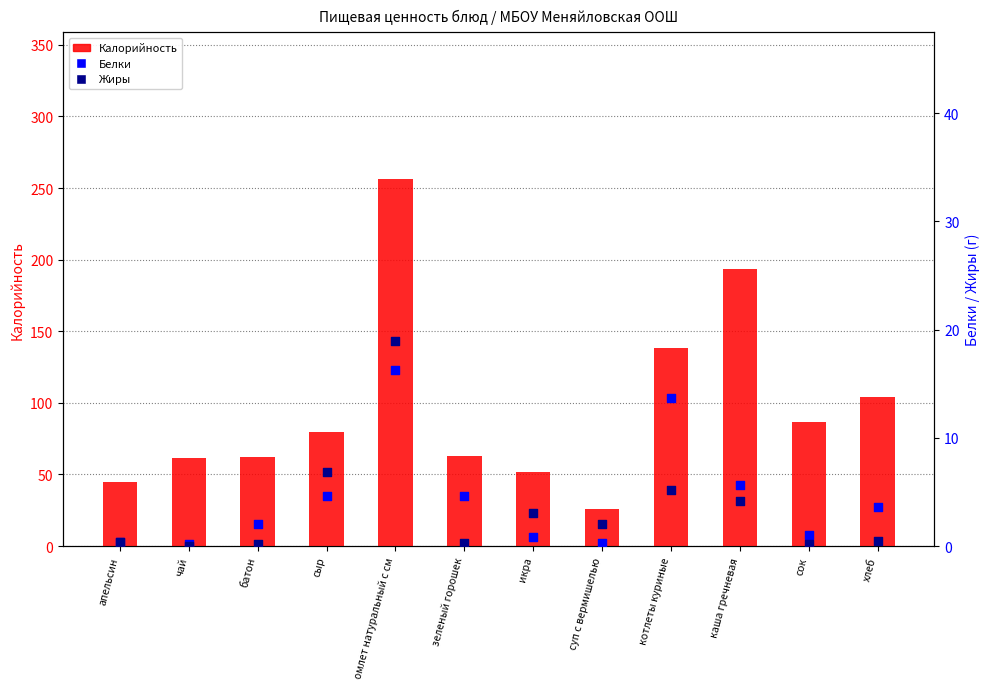

What is the total value across all series at котлеты куриные?

157.3